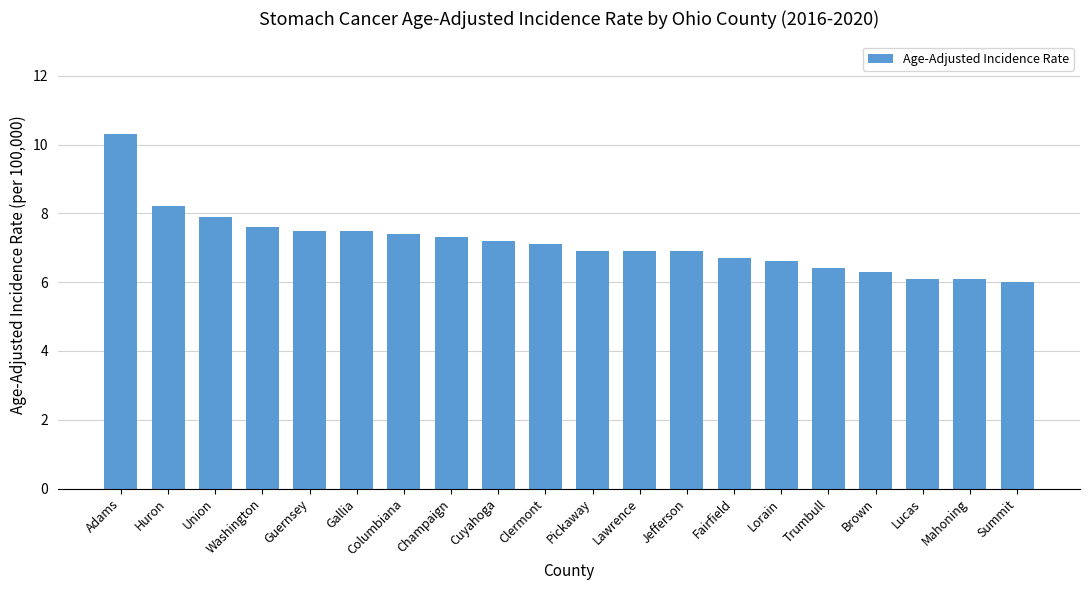

What is the maximum value shown in the chart?

10.3